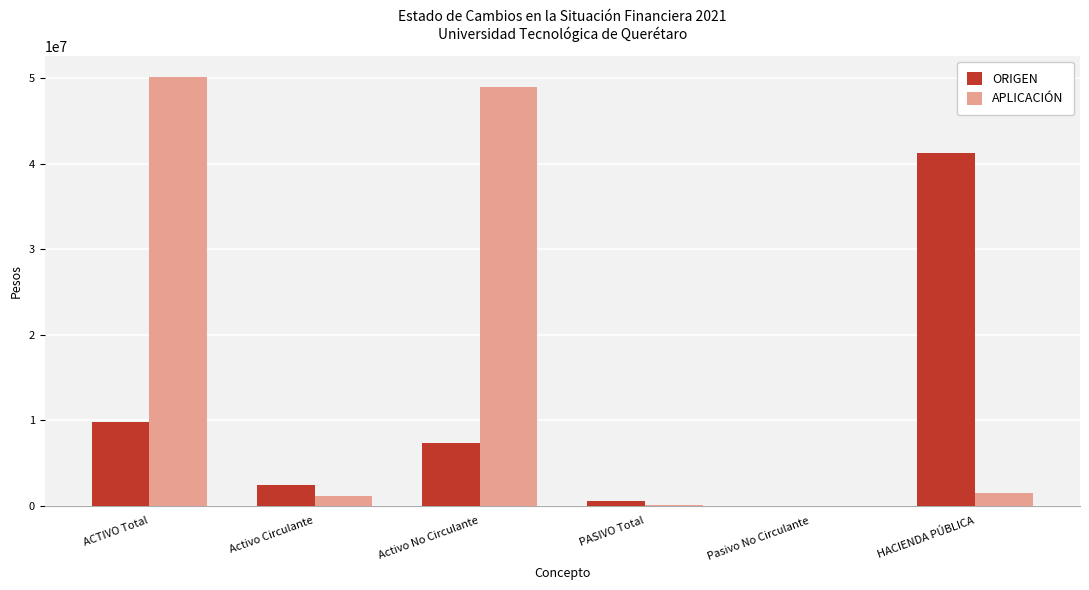

What is the highest value of the ORIGEN series?

41261988